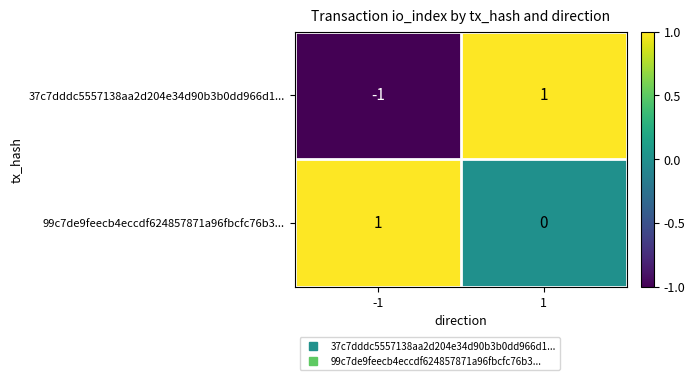

The 99c7de9feecb4eccdf624857871a96fbcfc76b3... series shows 0 at 1. True or false?

True